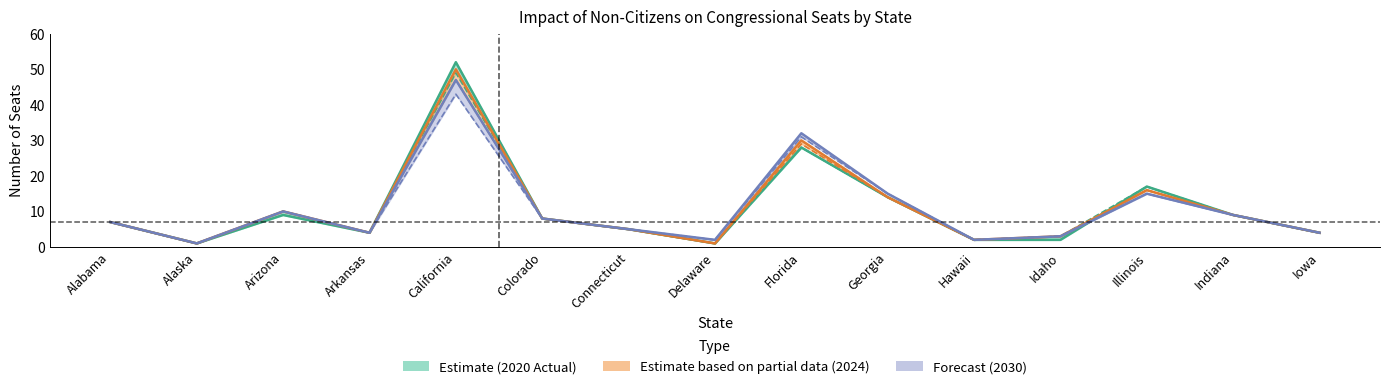

What is the minimum value shown in the chart?

1